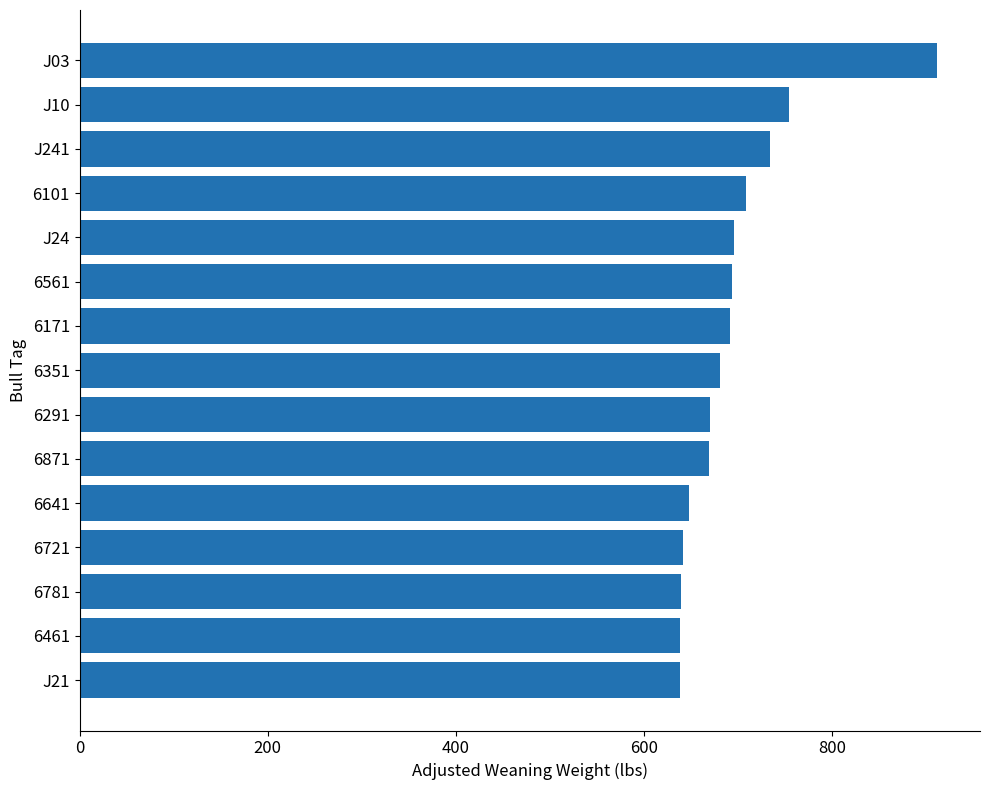

At which label is the value closest to 775?

J10